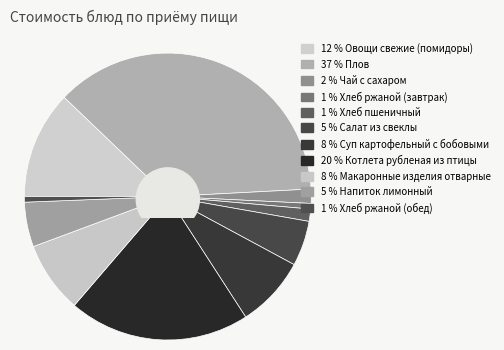

Between Напиток лимонный and Плов, which is larger?

Плов